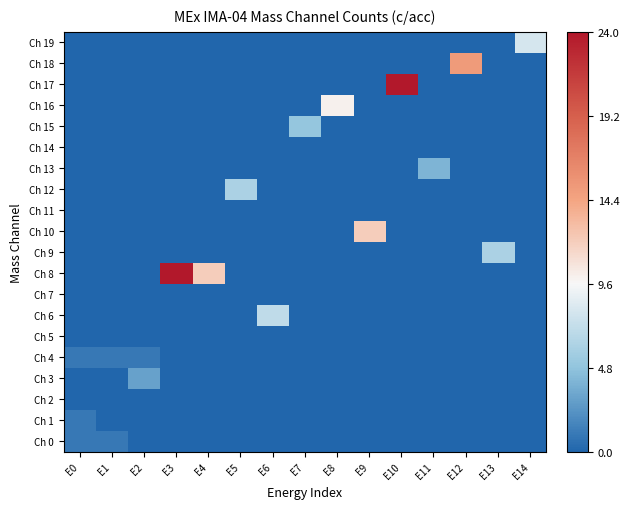

How many data points does each series have?

15